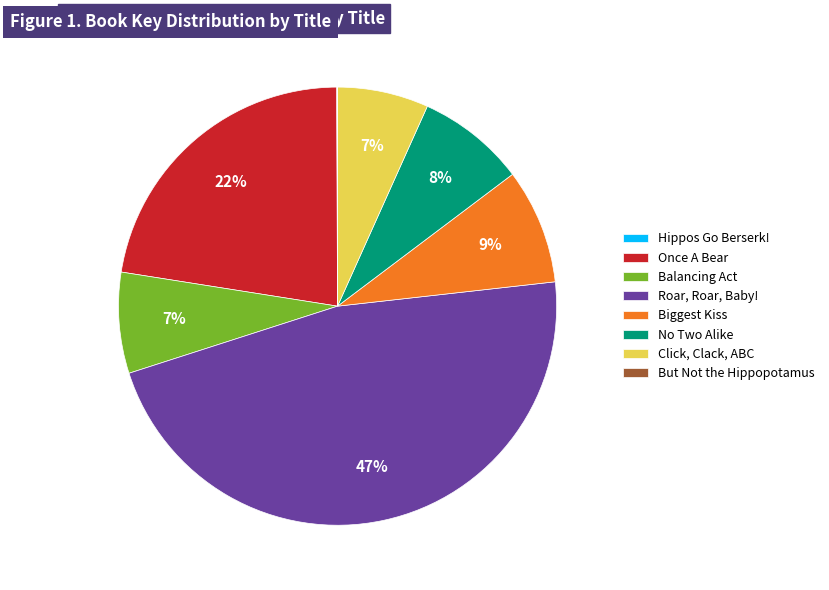

To the nearest percent, what is the difference between the largest and smallest slice percentages?

47%